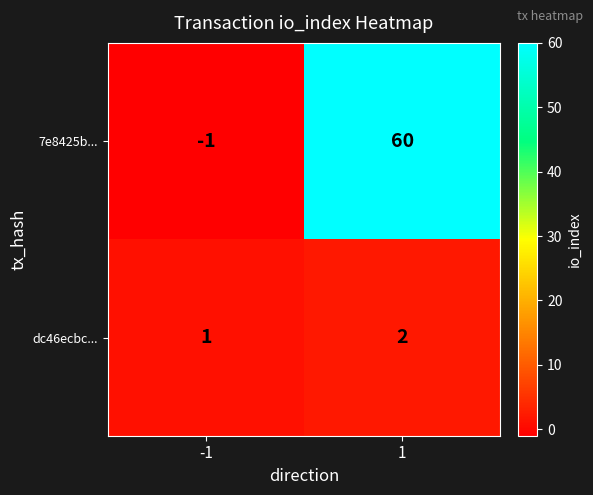

Rank the series by their maximum value, from highest to lowest.

7e8425b..., dc46ecbc...